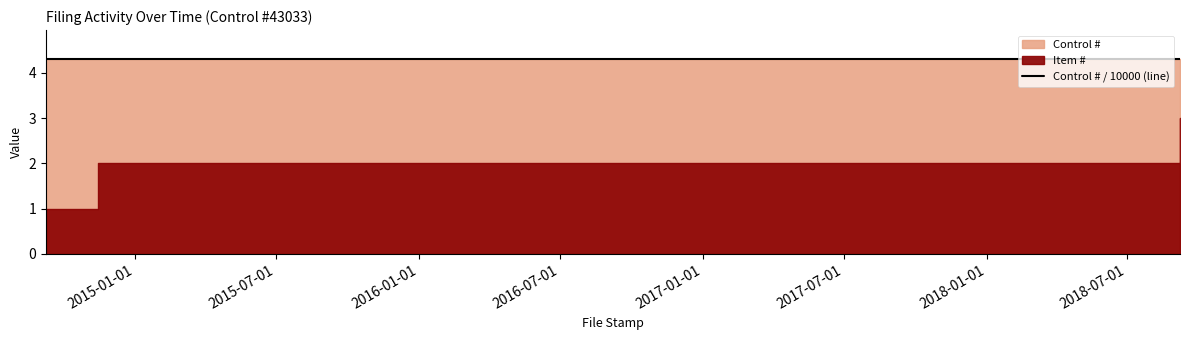

What is the difference between the maximum and second lowest values in the Item # series?

1